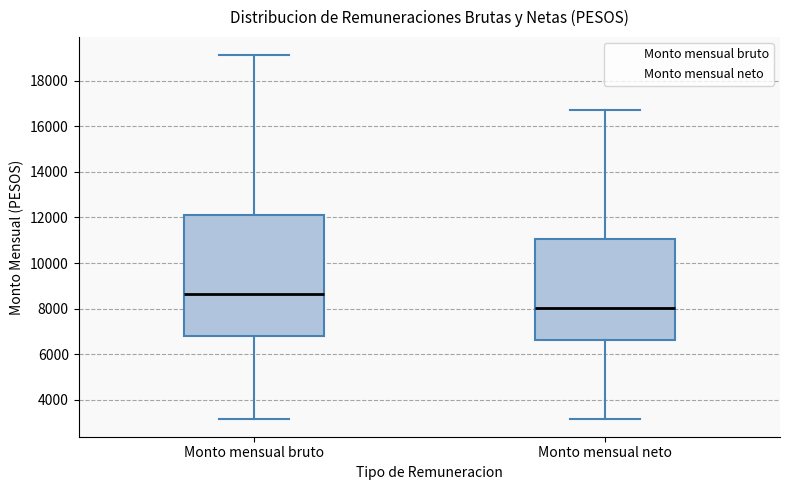

Where is the upper edge of the box for Monto mensual bruto on the y-axis? The values are not printed on the chart, so give them approximately, as read against the axis.

12200